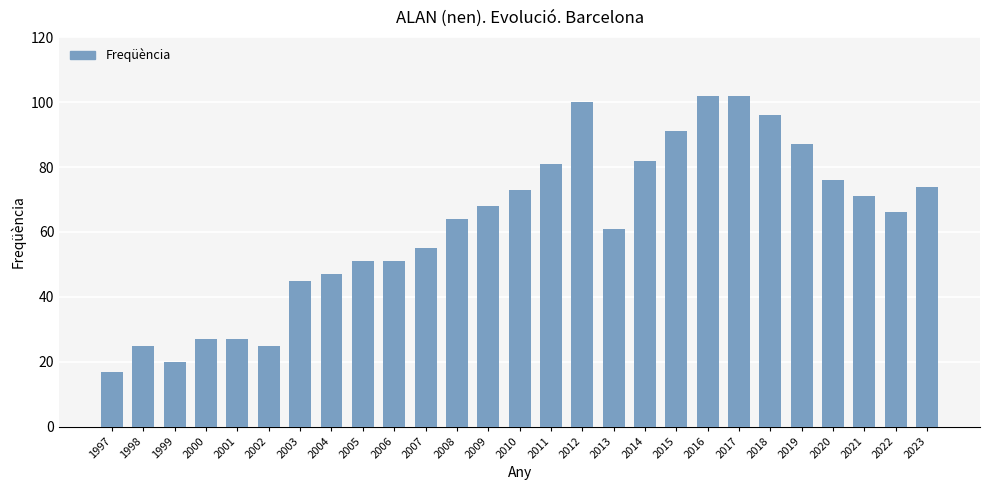

Where is the data nearest to the value 59?

2013